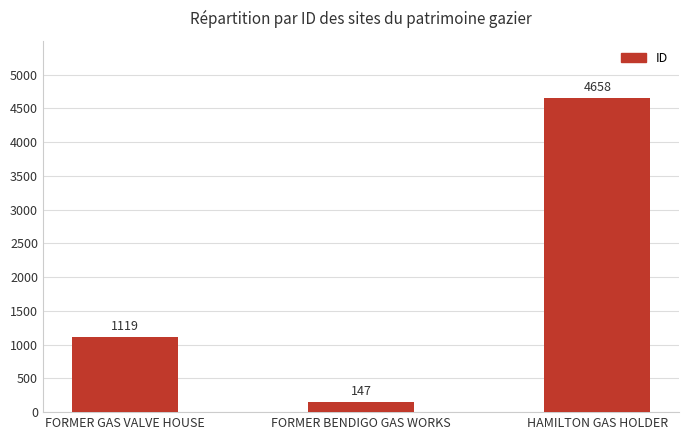

How many distinct data groups are displayed?

1